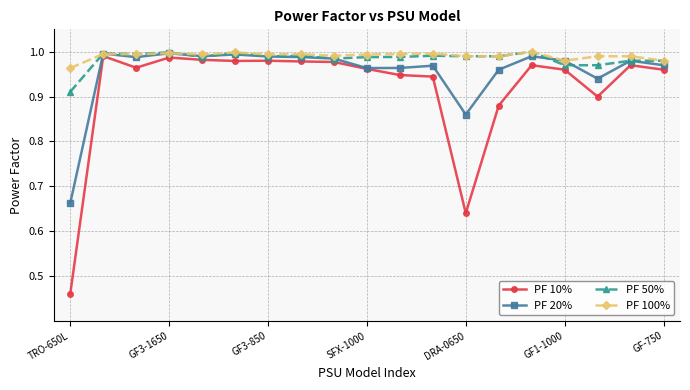

After their last crossing, which series has the higher values: PF 20% or PF 100%?

PF 100%